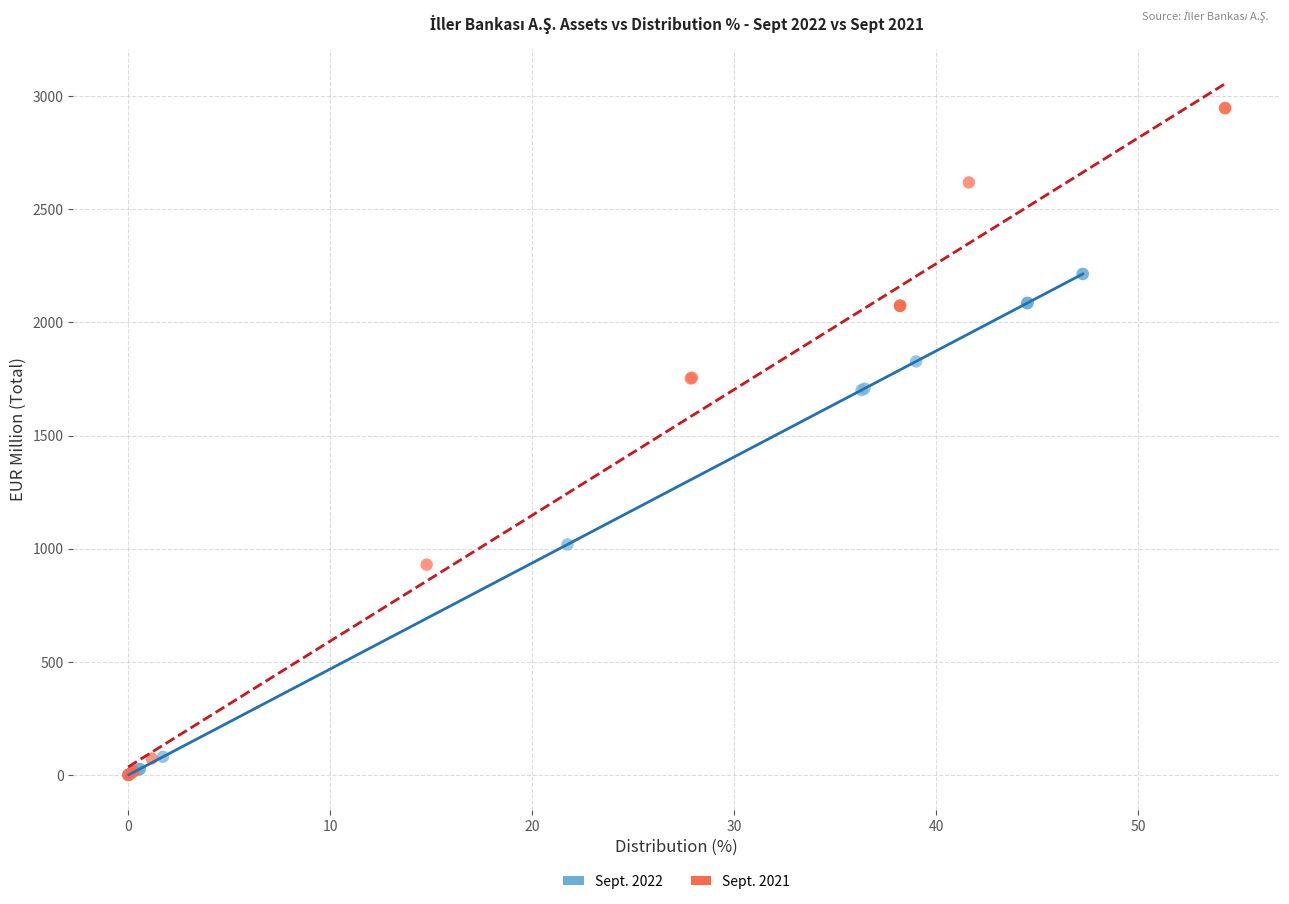

What are all the series names shown in the legend?

Sept. 2022, Sept. 2021